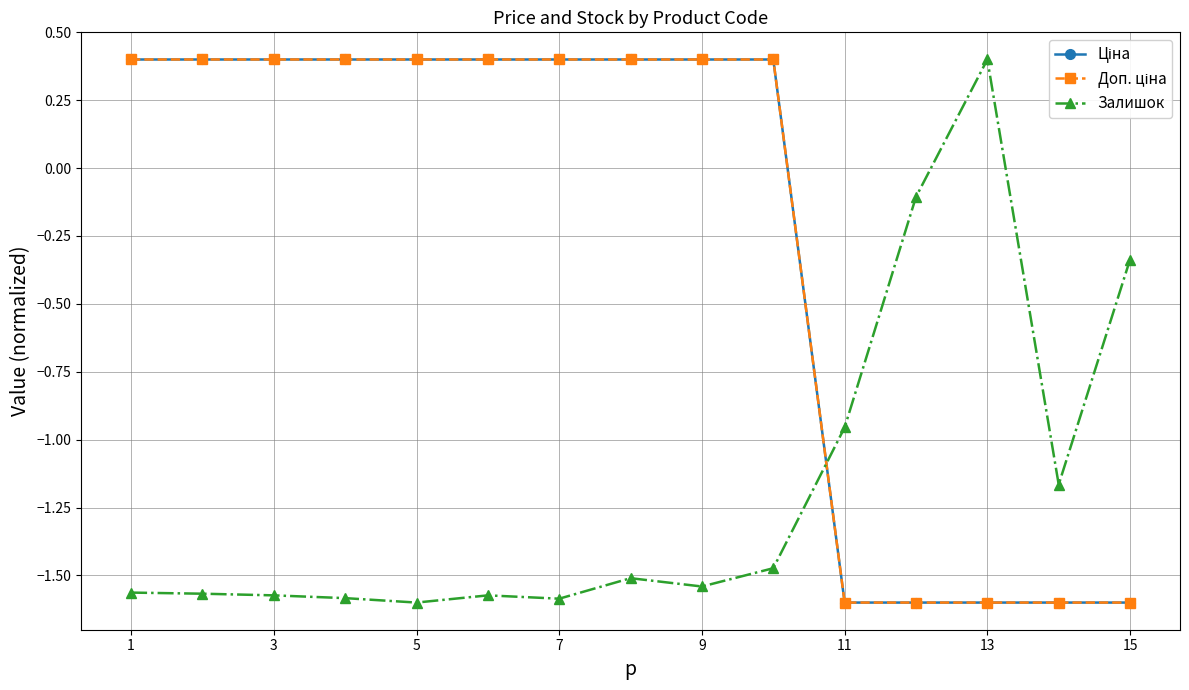

Is this an area chart (filled region under the line)?

No